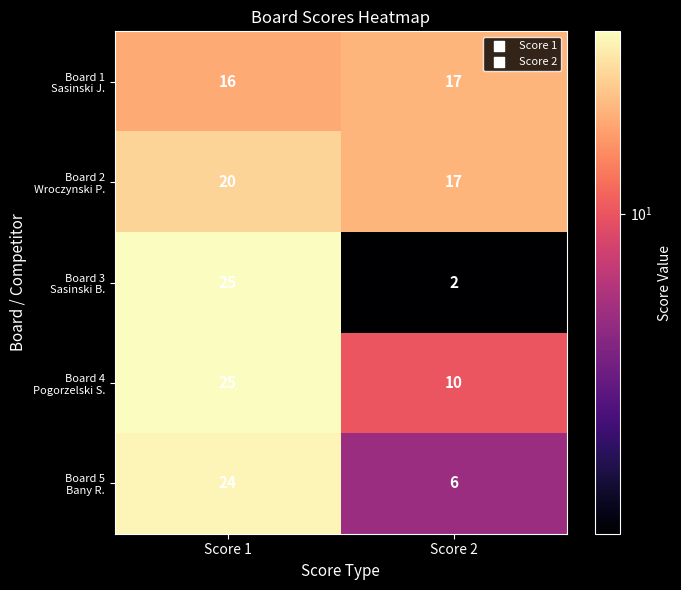

What is the maximum value shown in the chart?

25